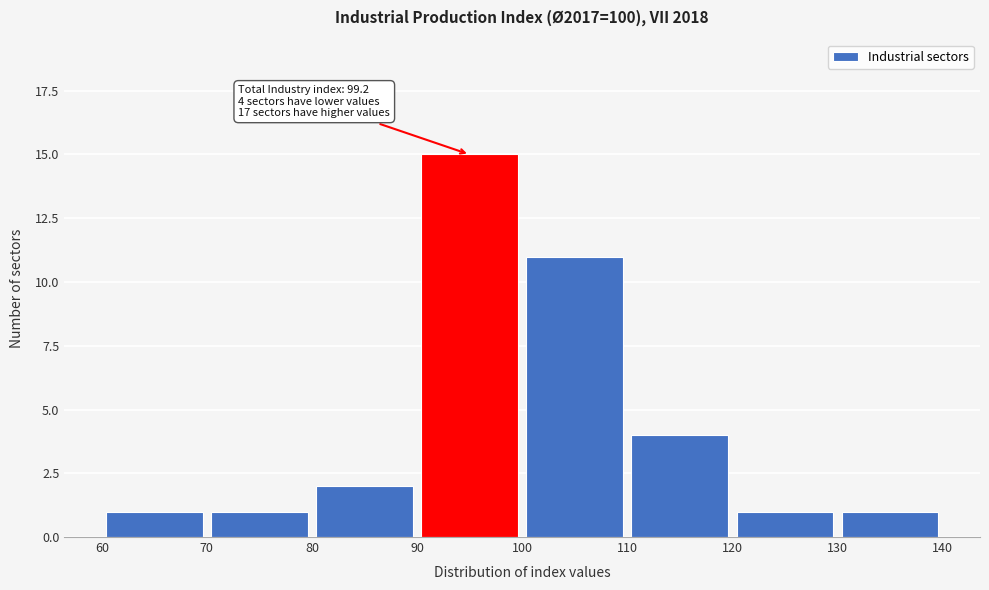

Over which range of the x-axis is the bar tallest?

90 to 100